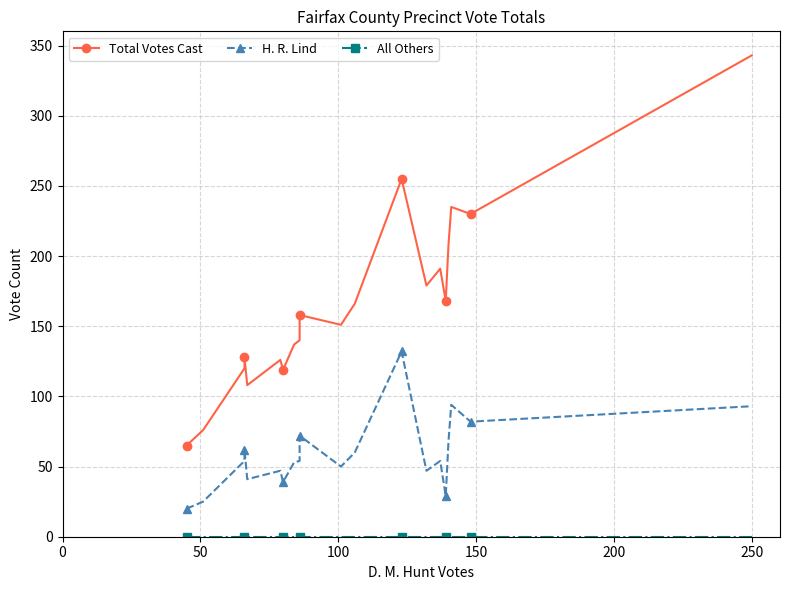

What is the average value of the H. R. Lind series?

59